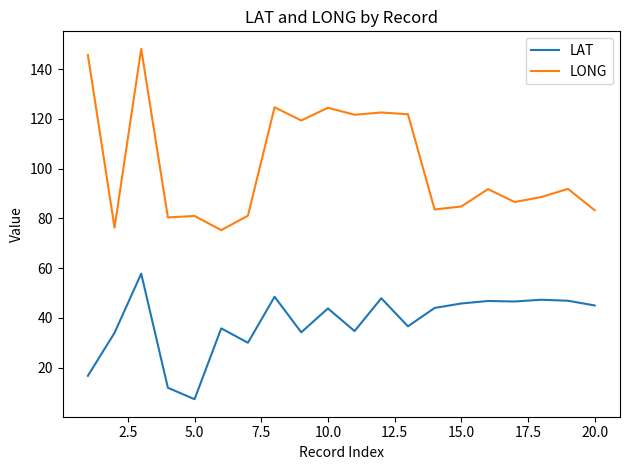

What is the lowest value of the LONG series?

75.3